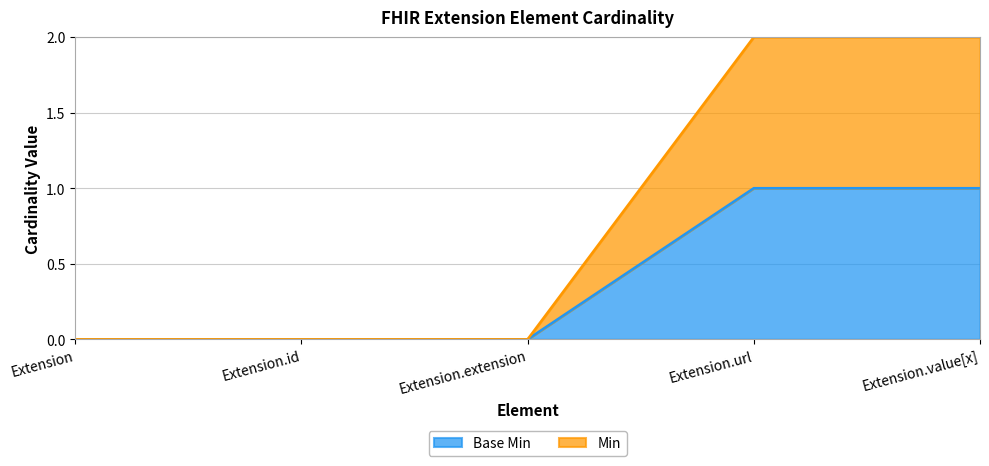

True or false: Min has more than 0 points higher than both neighbors.

False